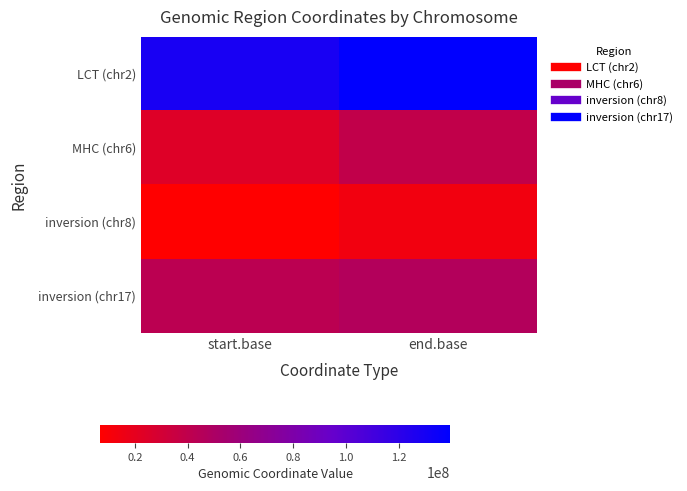

Count the number of categories in the chart.

2